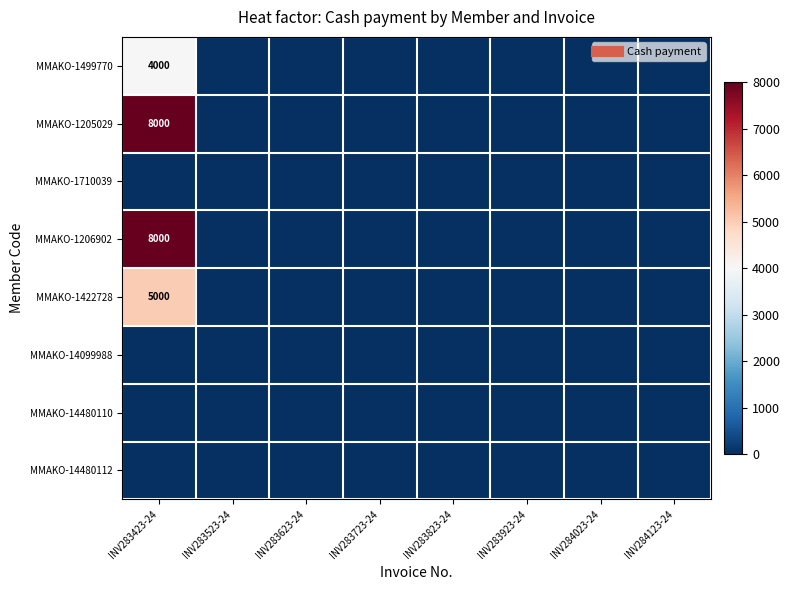

Rank the series by their maximum value, from highest to lowest.

MMAKO-1205029, MMAKO-1206902, MMAKO-1422728, MMAKO-1499770, MMAKO-1710039, MMAKO-14099988, MMAKO-14480110, MMAKO-14480112